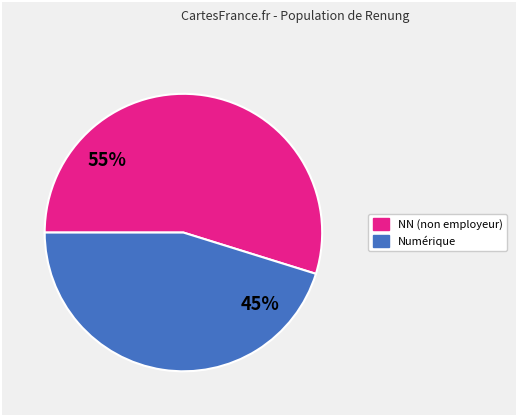

To the nearest percent, what is the difference between the largest and smallest slice percentages?

10%